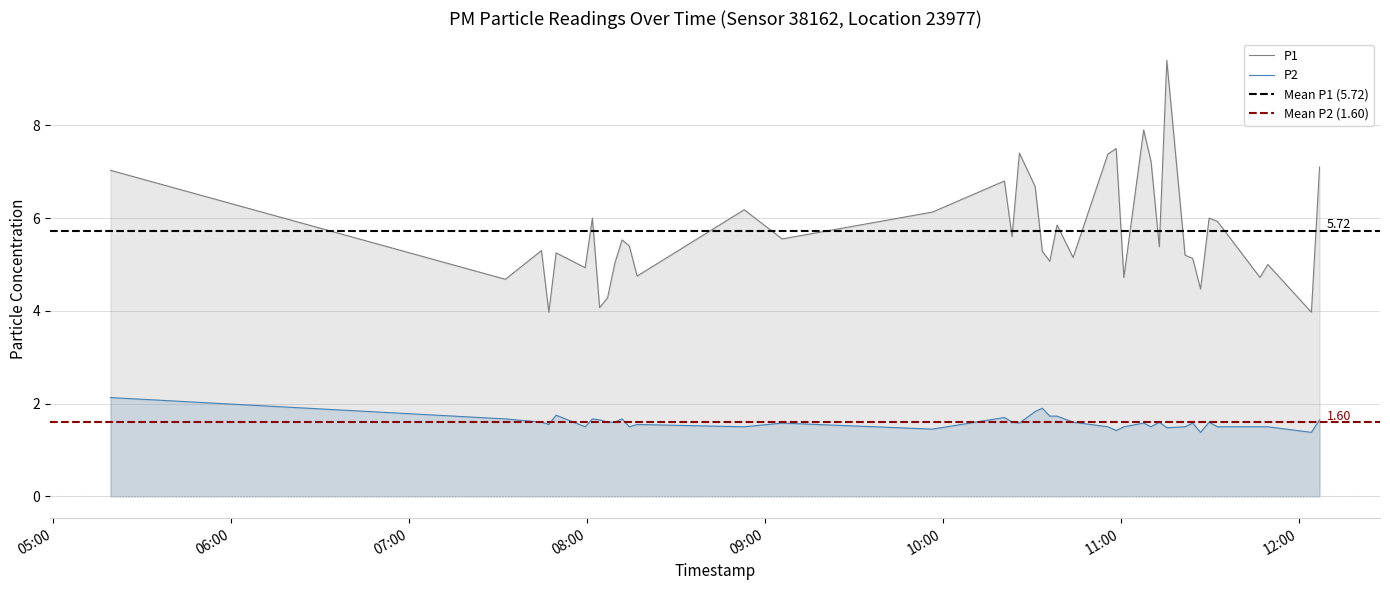

How many interior local valleys does the P2 series have?

11